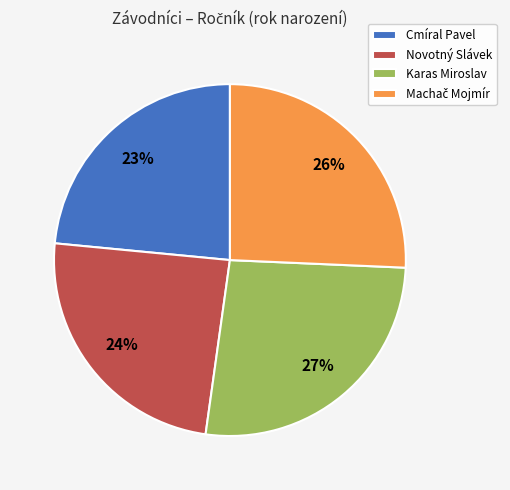

Is there a majority slice in this chart?

No